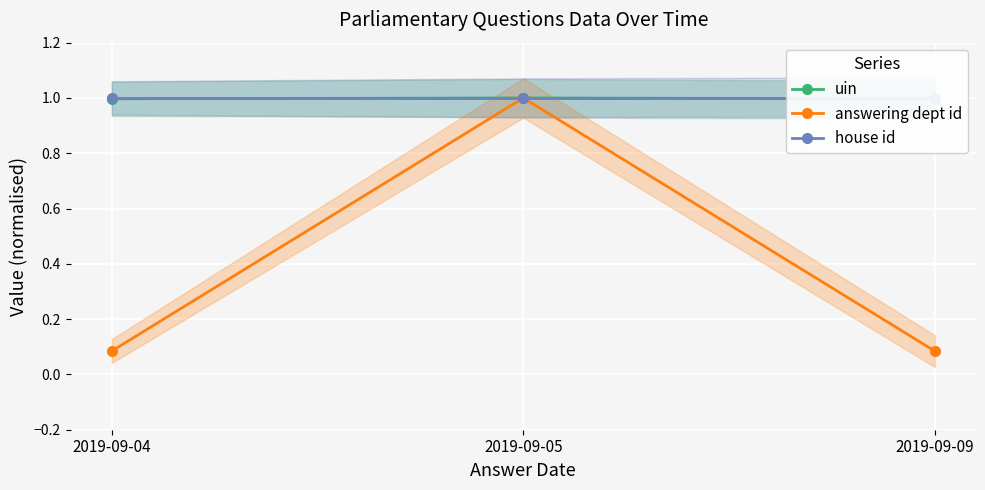

The house id series shows 1.0 at 2019-09-04. True or false?

True